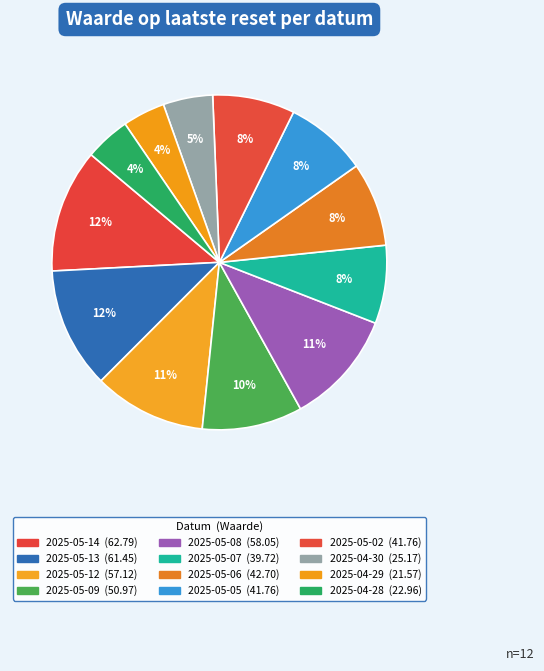

Is there any slice that represents more than half of the pie?

No